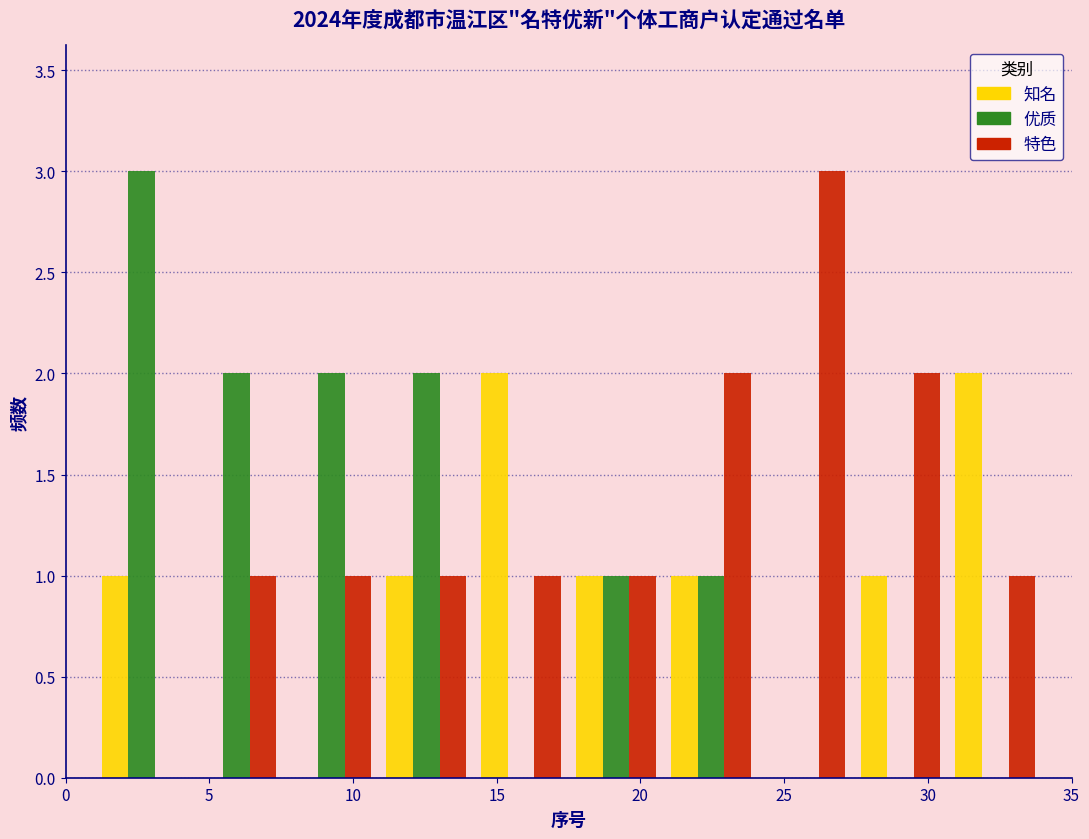

In the 特色 series, which range on the x-axis has the tallest bar?

24.1 to 27.4